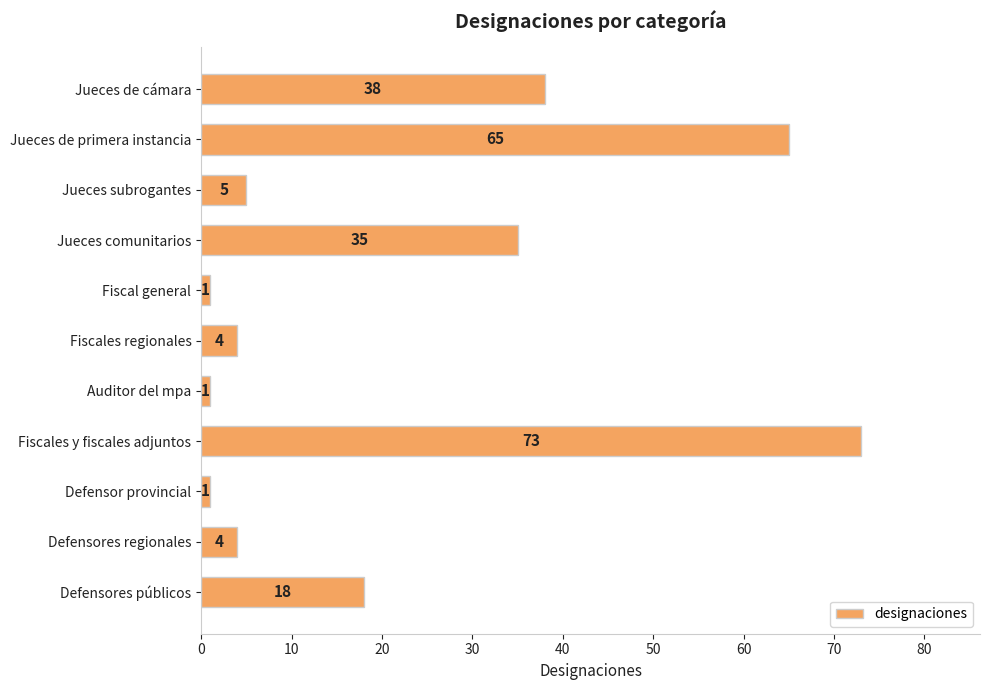

What is the smallest value displayed?

1